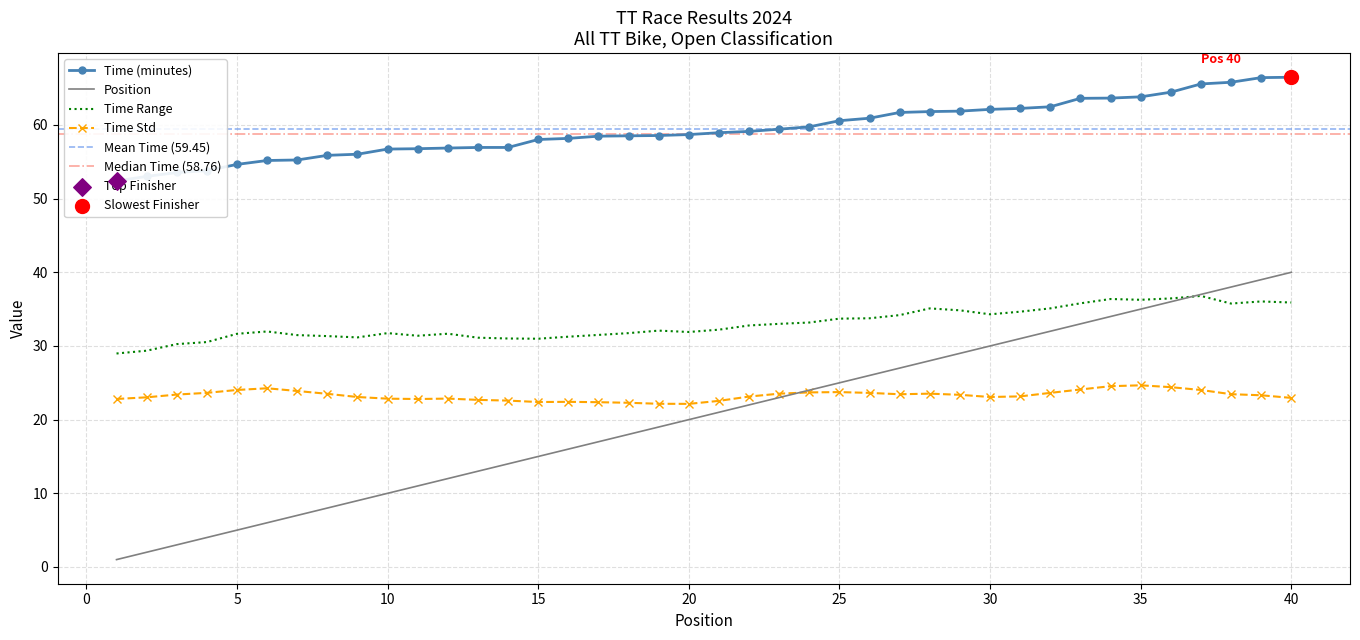

Which series has the largest total across all categories?

Time (minutes)